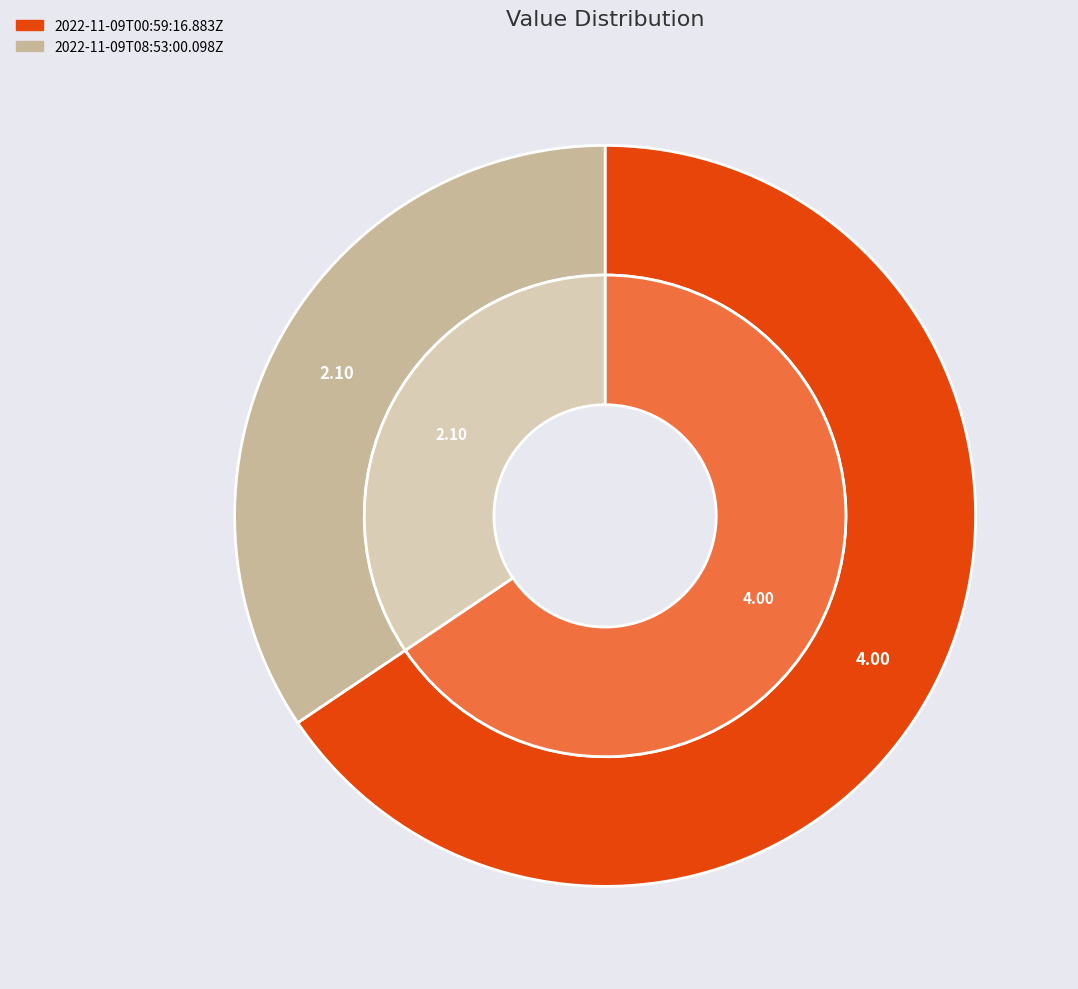

To the nearest percent, what is the combined percentage of 2022-11-09T00:59:16.883Z and 2022-11-09T08:53:00.098Z?

100%